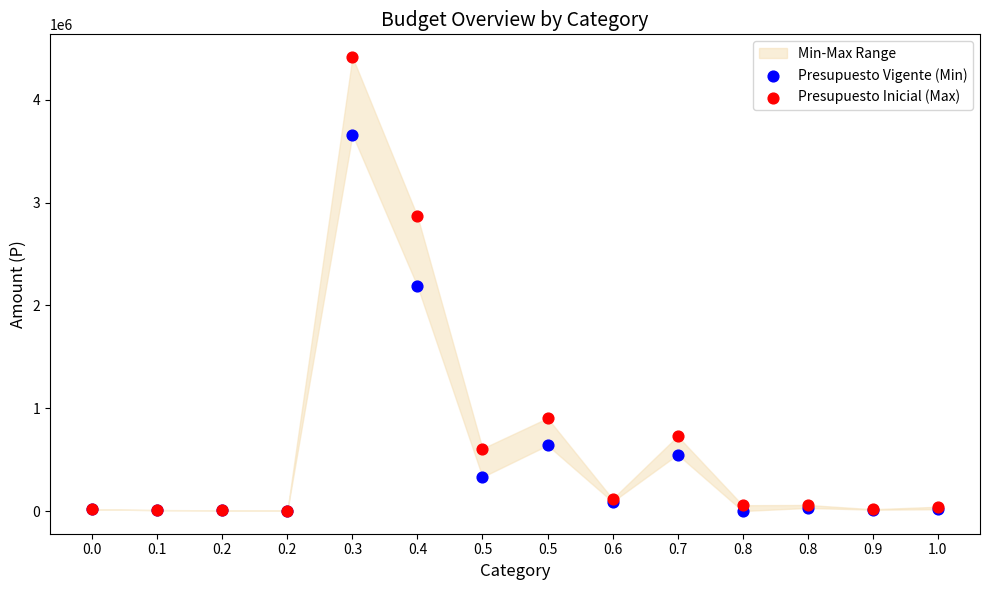

In the Presupuesto Vigente (Min) series, what Y value is closest to 1830639?

2186696